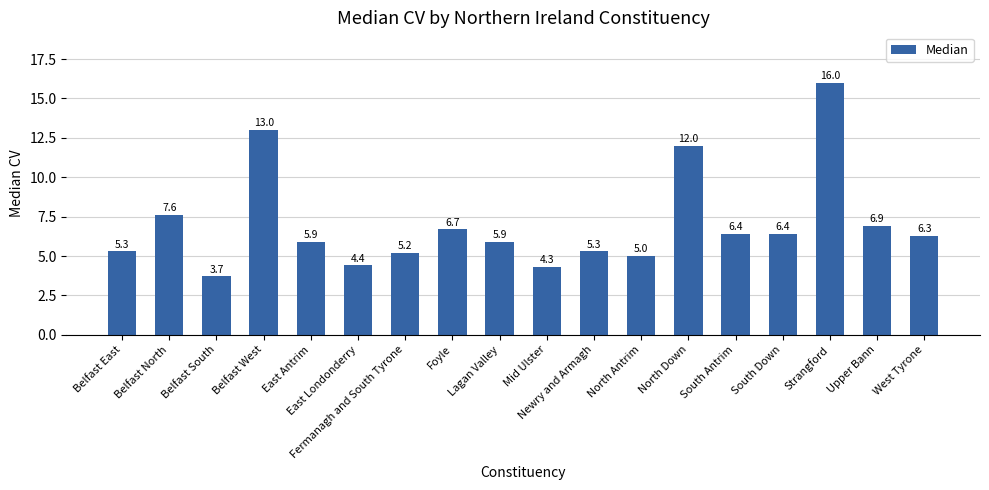

How many values are below 6?

9